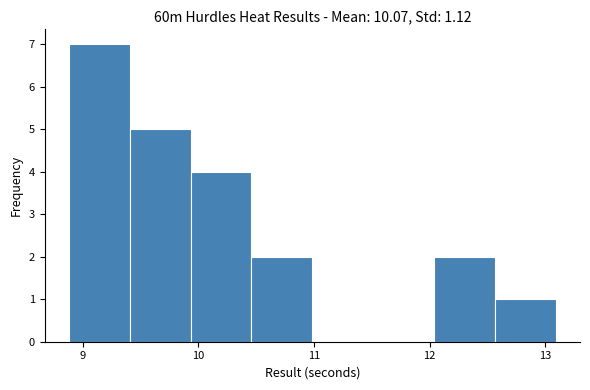

Over which range of the x-axis is the bar tallest?

8.9 to 9.4